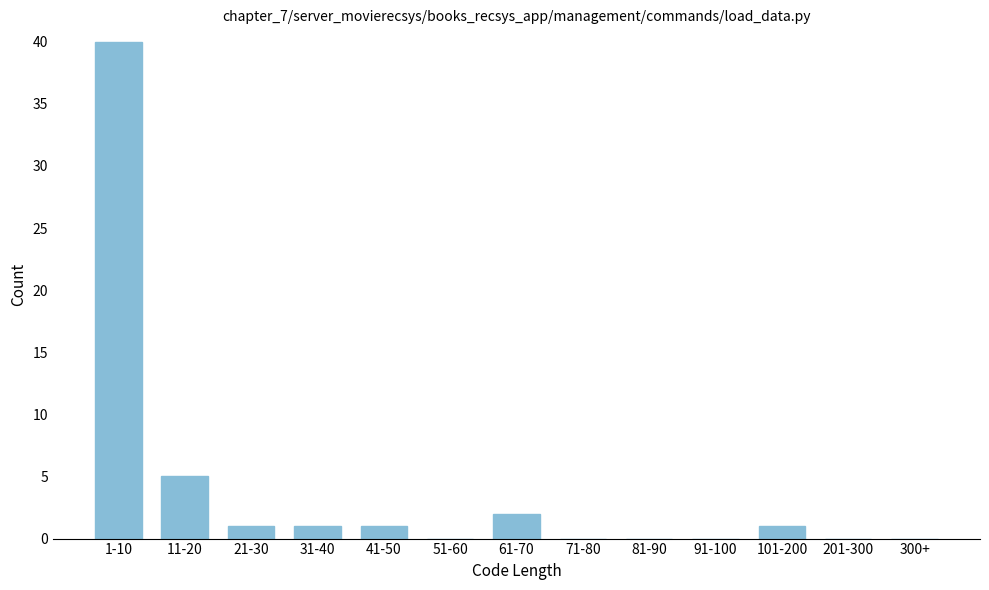

Reading left to right, transcribe all the data shown in this chart.

1-10=40	11-20=5	21-30=1	31-40=1	41-50=1	51-60=0	61-70=2	71-80=0	81-90=0	91-100=0	101-200=1	201-300=0	300+=0